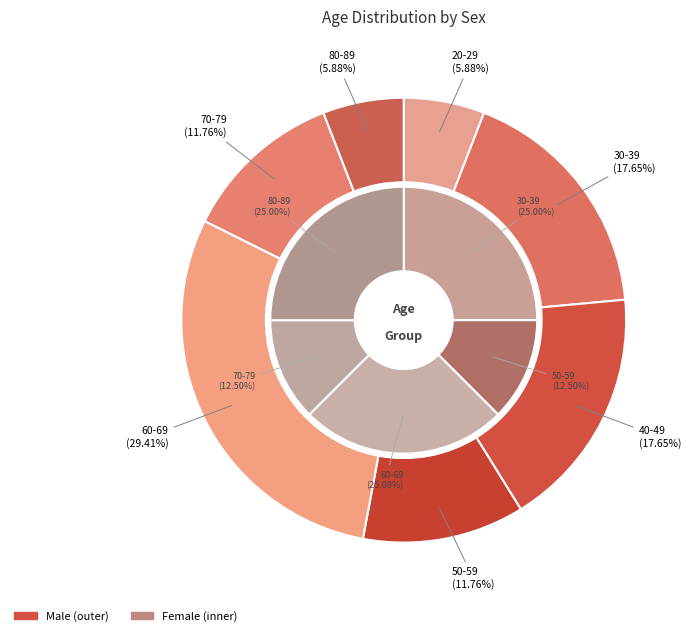

Which has a higher value, 70-79 or 40-49?

40-49